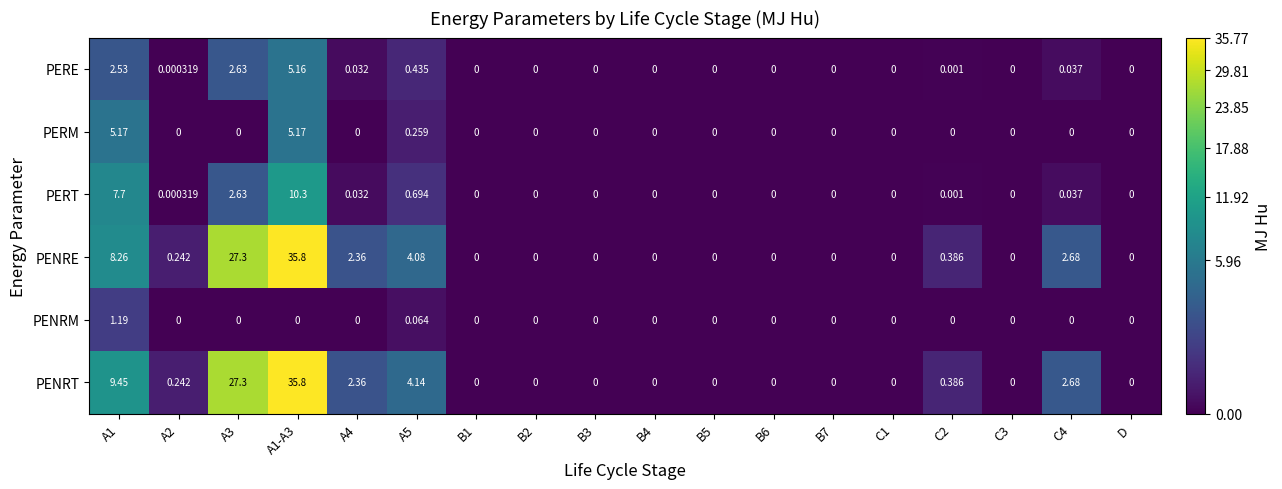

Is the value of PERM at A1 greater than the value of PERE at B3?

Yes